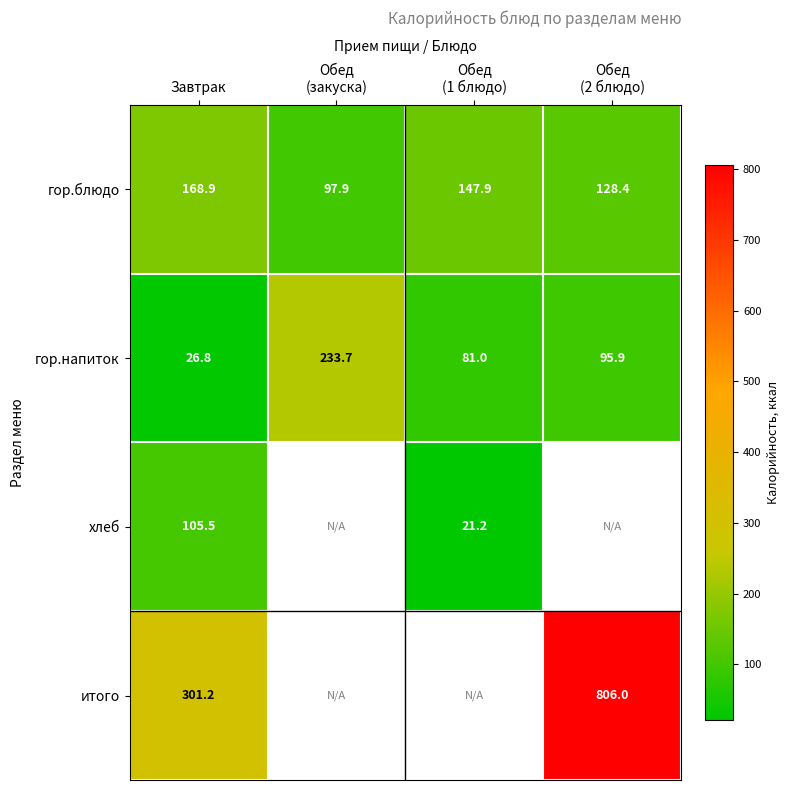

What is the maximum value for гор.напиток?

233.7